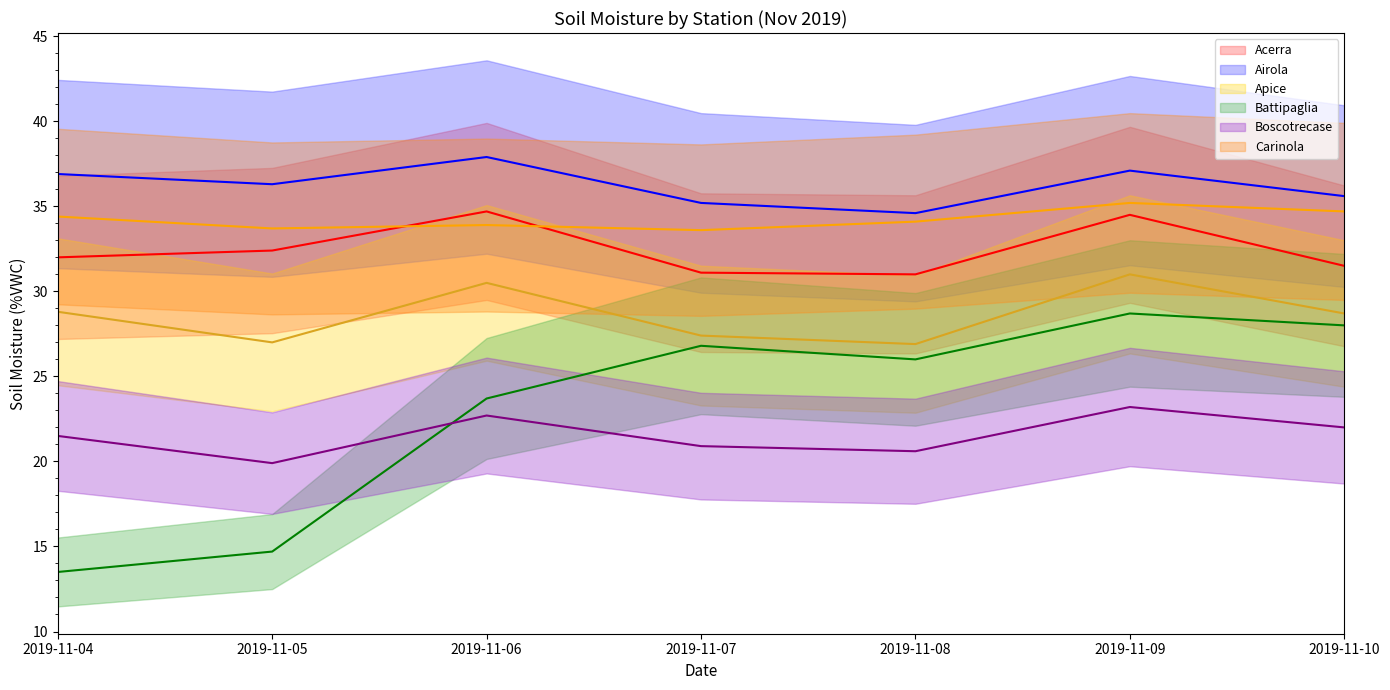

What is the spread (max minus min) of values at 2019-11-07?

14.3